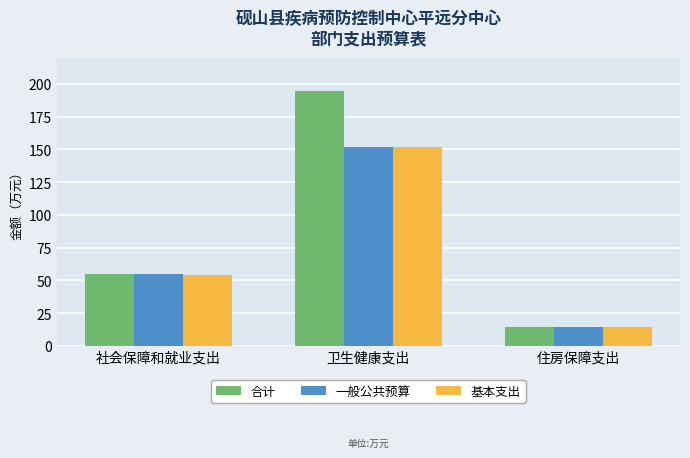

At how many categories does at least one series exceed 62?

1